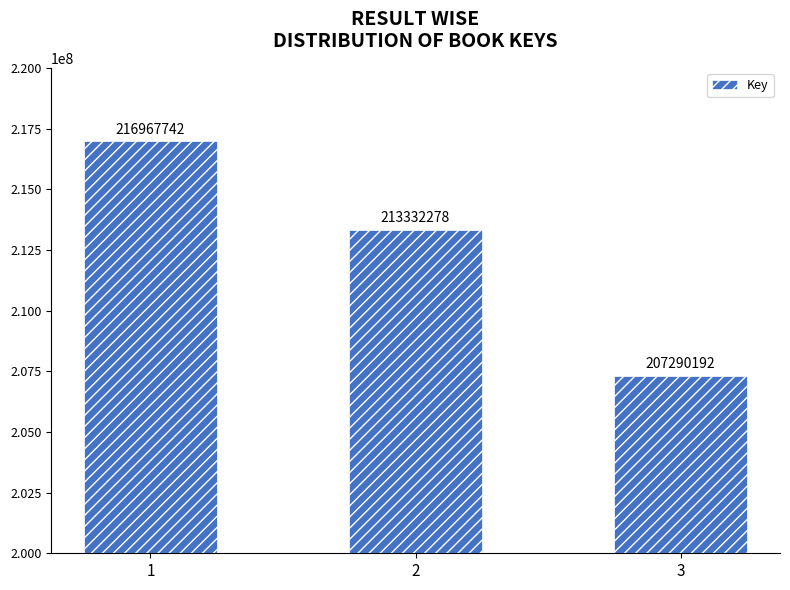

What is the approximate value at 2, to the nearest 100?

213332300